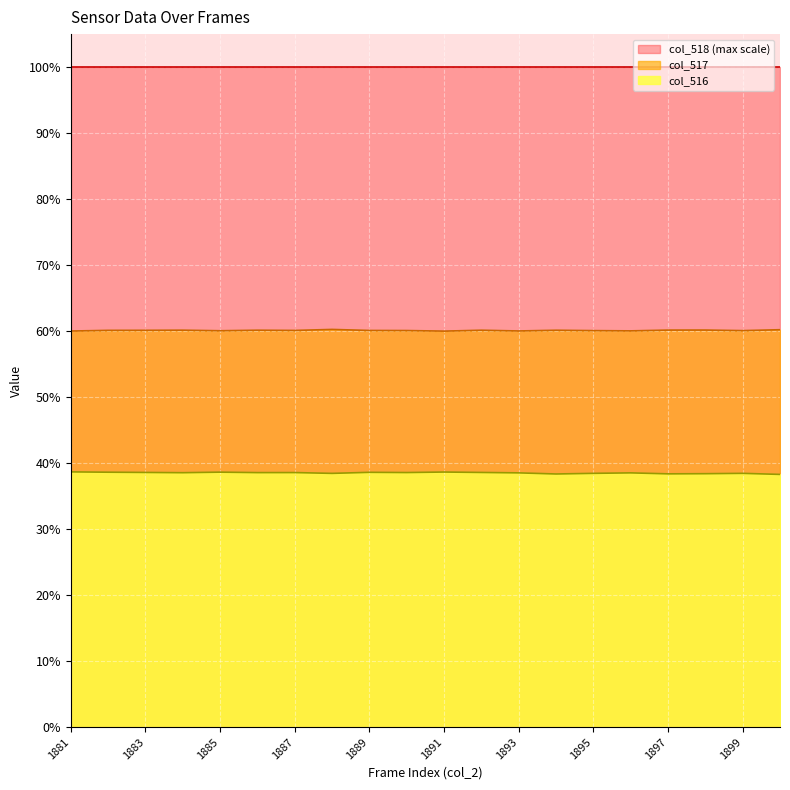

What value does the col_516 series have at 1896?

38.5